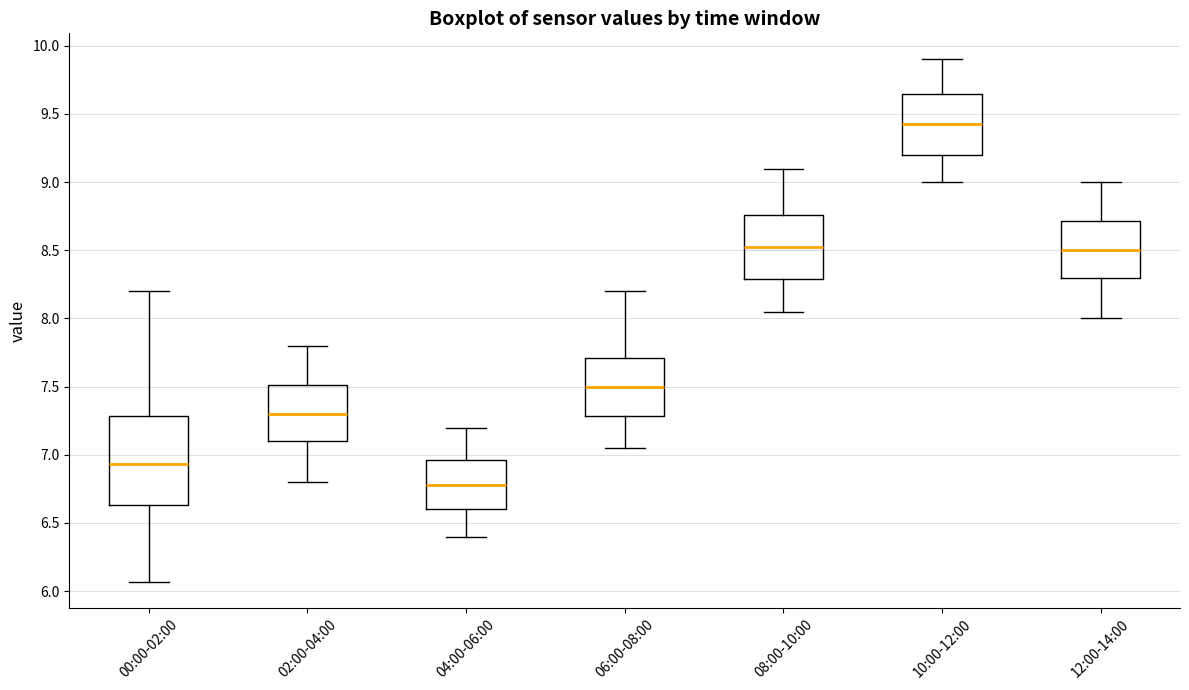

Comparing the boxes themselves (not the whiskers), which one is the tallest?

00:00-02:00